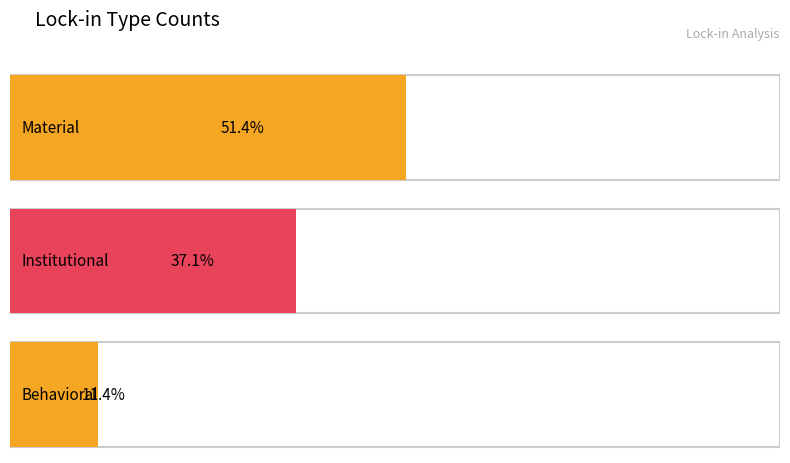

The value at Material is 18. True or false?

True